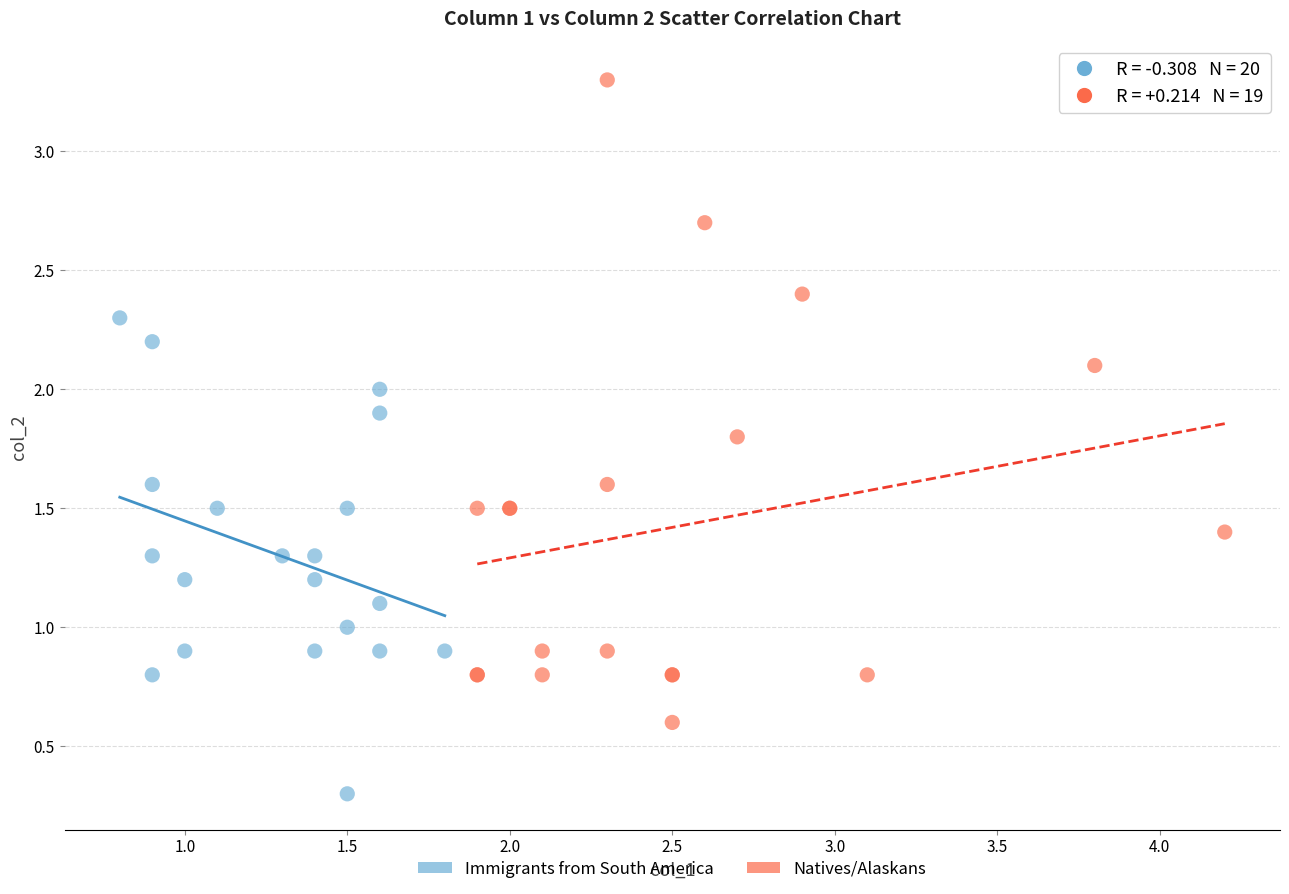

Which series has the widest spread of Y values?

Natives/Alaskans